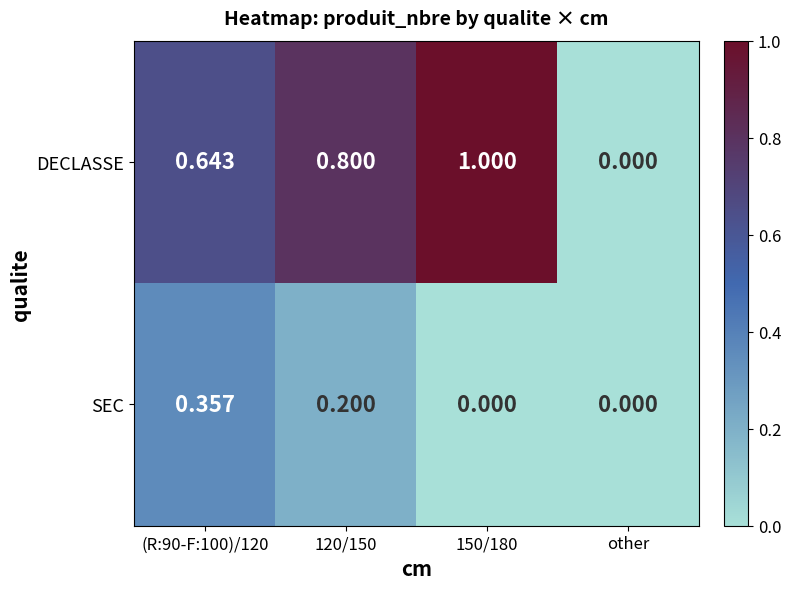

List the series in order of their overall mean, highest first.

DECLASSE, SEC